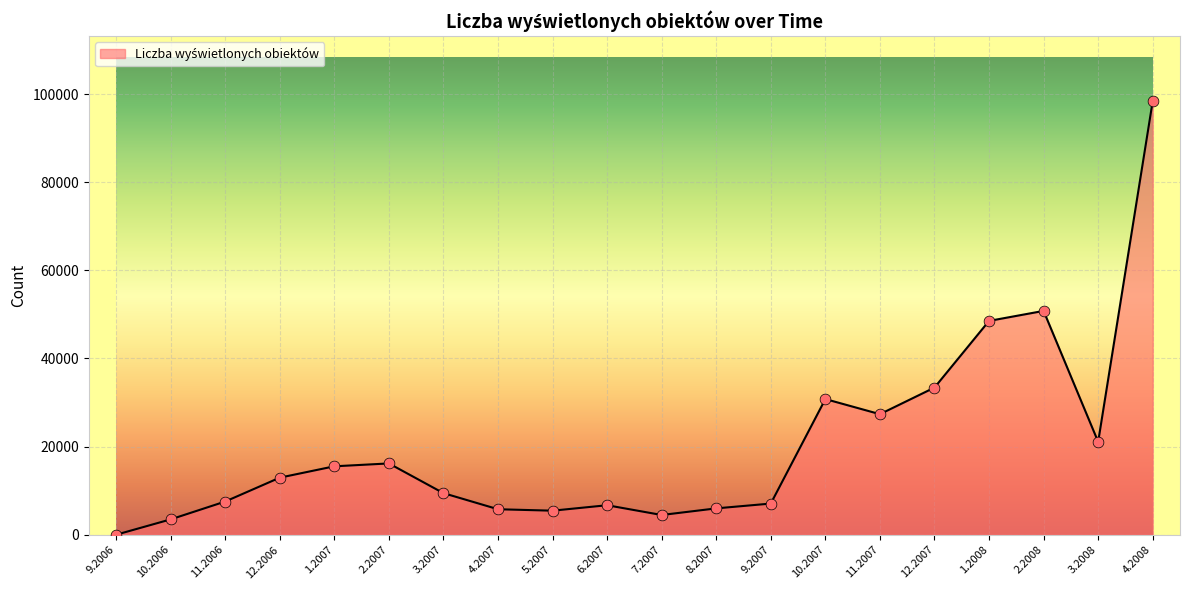

What is the change in value from 1.2007 to 2.2008?

+35266